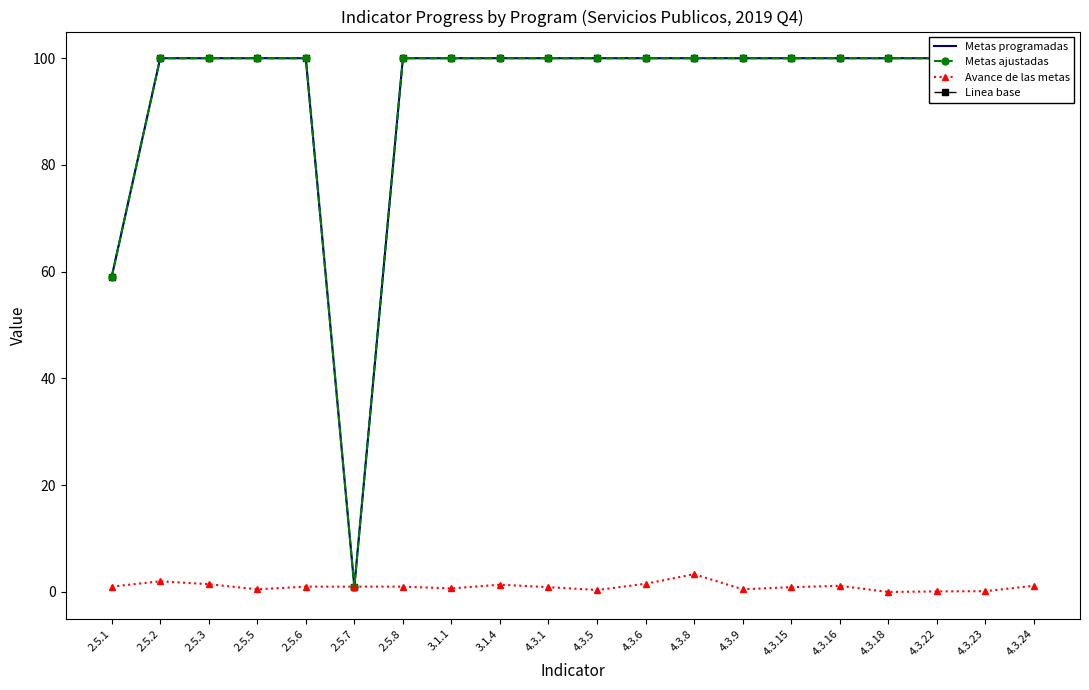

How many data points in Metas programadas are less than 100?

2